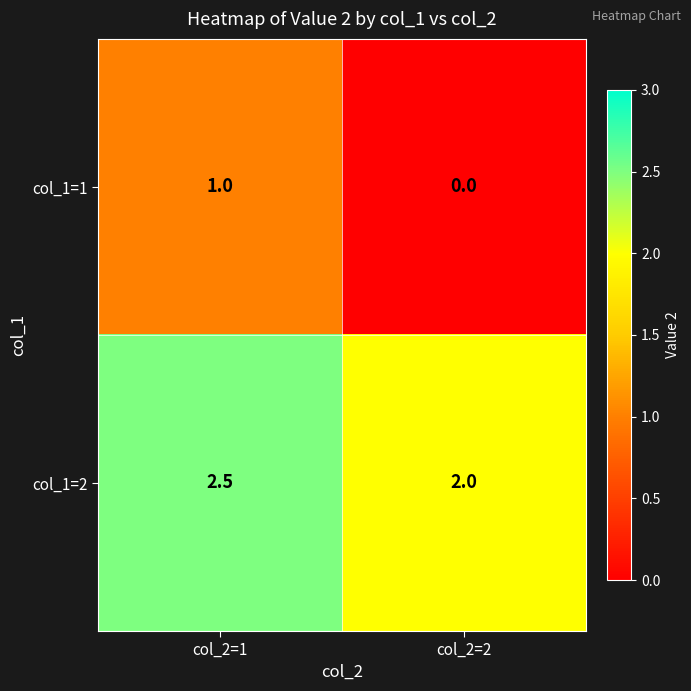

At which category does the chart reach its peak across all series?

col_2=1